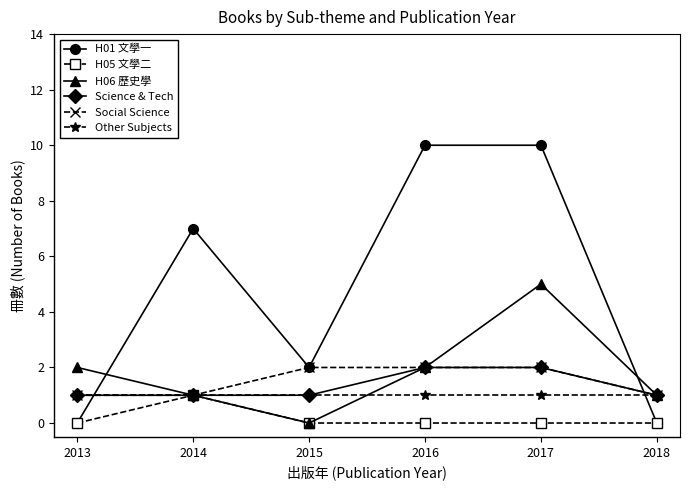

What is the difference between the highest and lowest values at 2016?

10